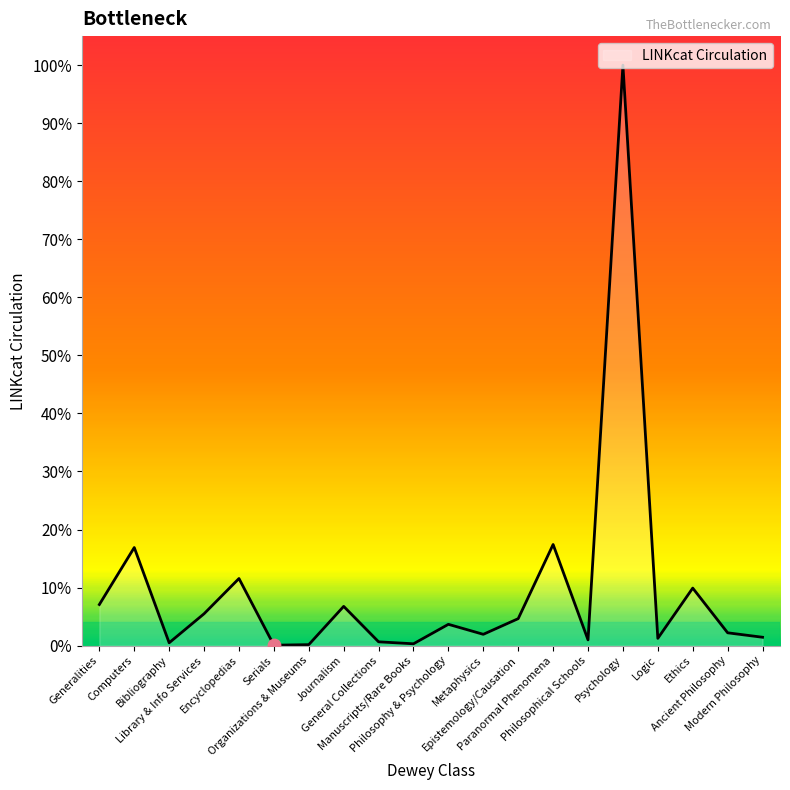

Approximately how many times larger is the value at Manuscripts/Rare Books compared to Logic?

0.3